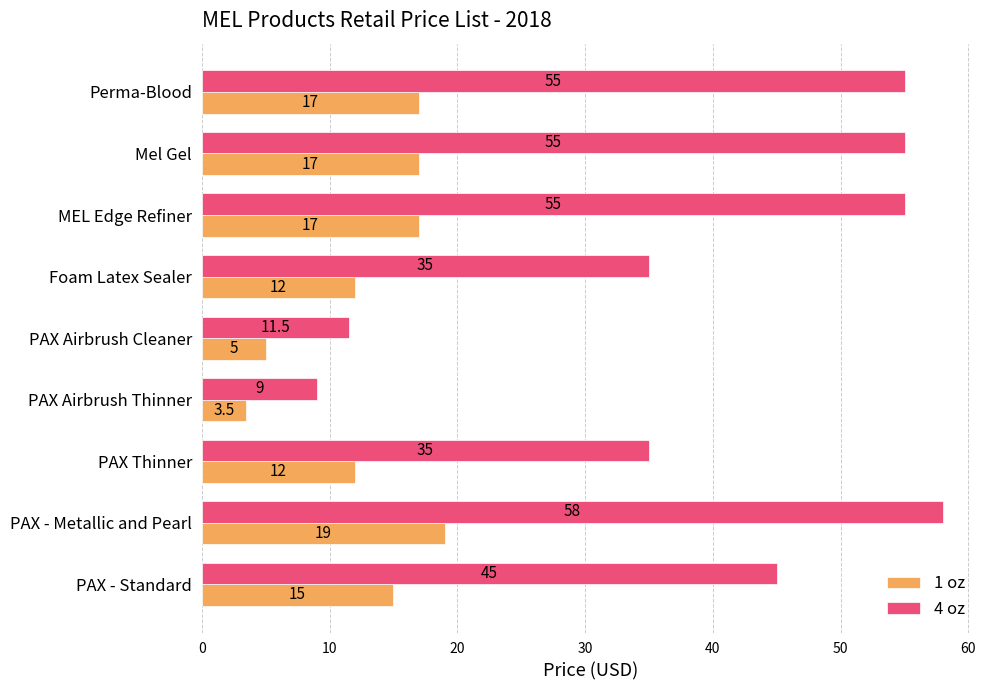

What is the approximate value of 1 oz at MEL Edge Refiner?

17.0